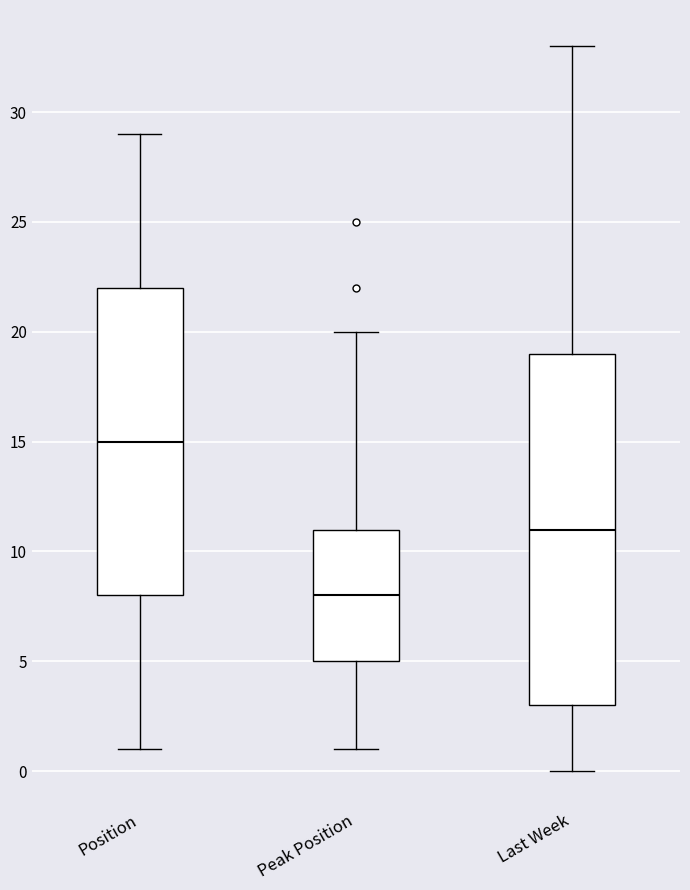

Reading left to right, read every box against the y-axis: the position of its median line, the range the box covers, and the ends of its whiskers. The values are not printed on the chart, so give them approximately, as read against the axis.

Position: median 15, box 8 to 22, whiskers 1 to 29
Peak Position: median 8, box 5 to 11, whiskers 1 to 20
Last Week: median 11, box 3 to 19, whiskers 0 to 33